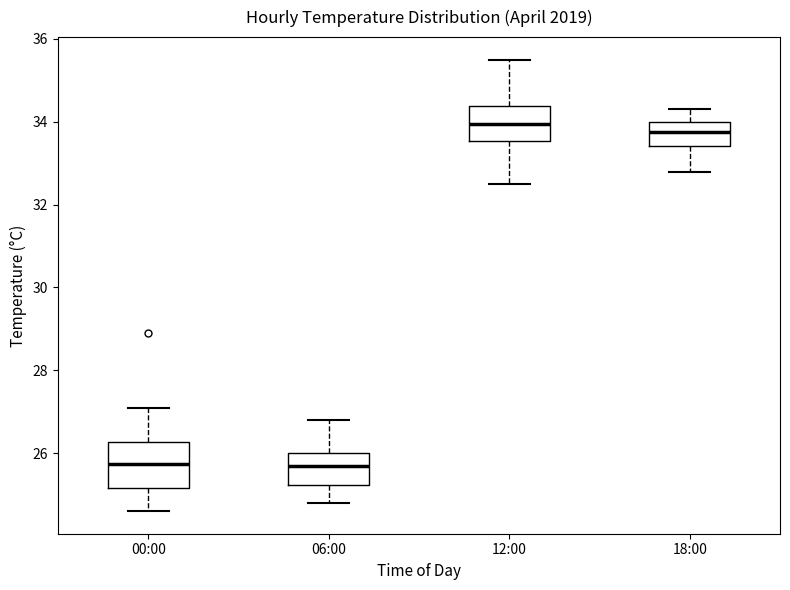

Which box is the tallest, from its lower edge to its upper edge?

00:00